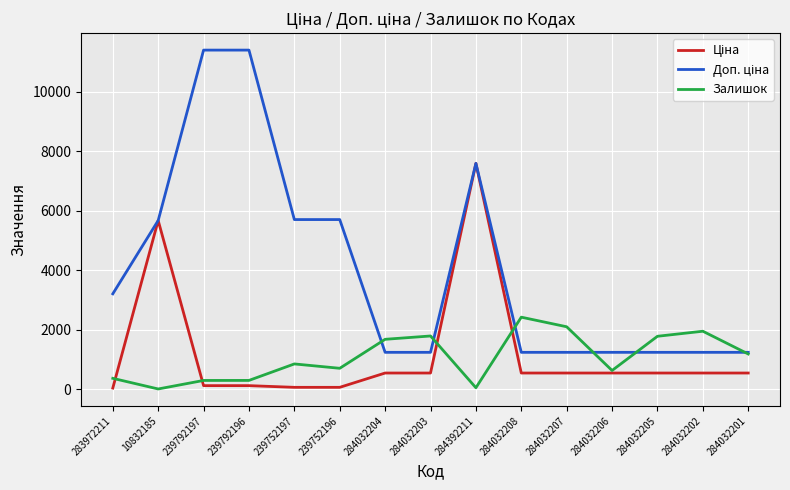

What is the minimum value shown in the chart?

2.0